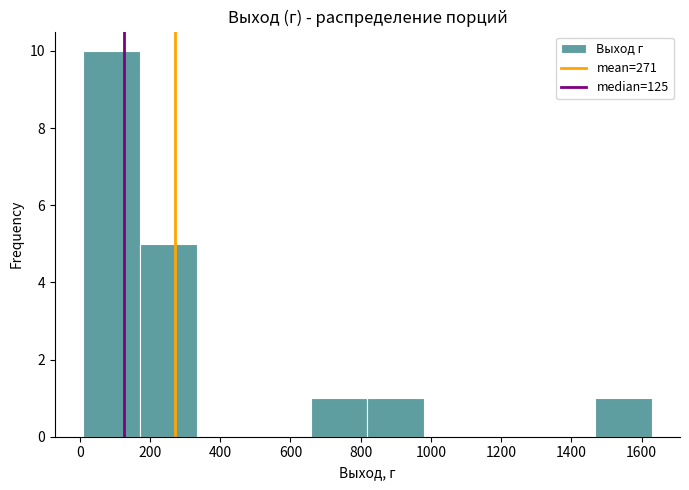

What is the height of the bar covering 1460 to 1620 on the x-axis? Neither the bar edges nor the heights are printed on the chart, so give them approximately, as read against the axes.

1